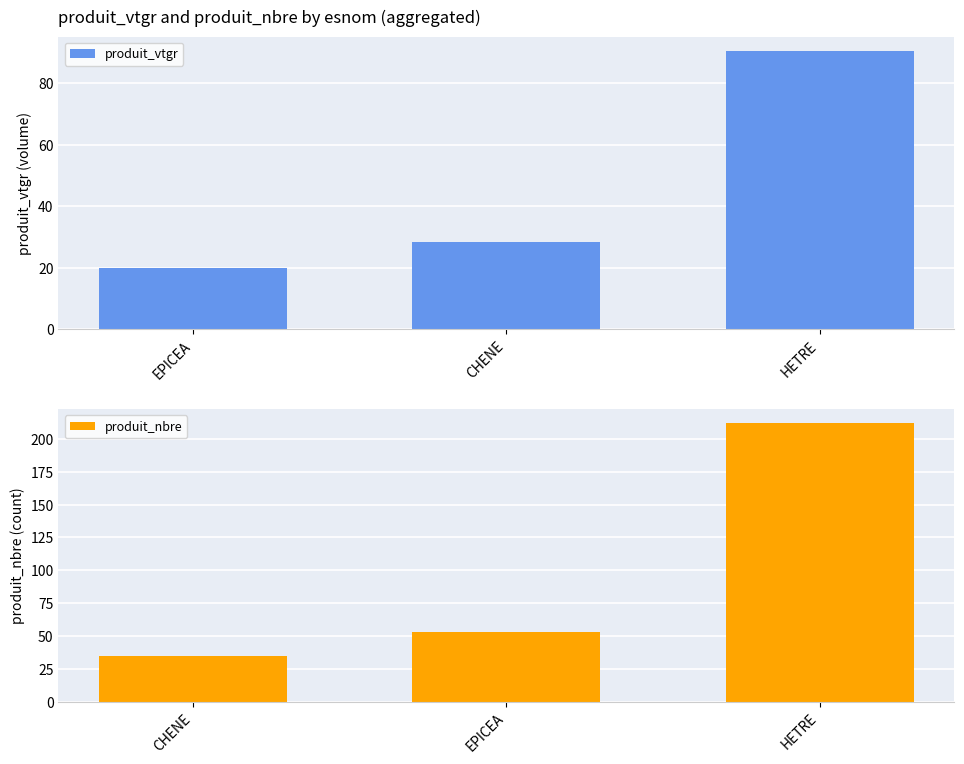

At how many categories does at least one series exceed 152?

1